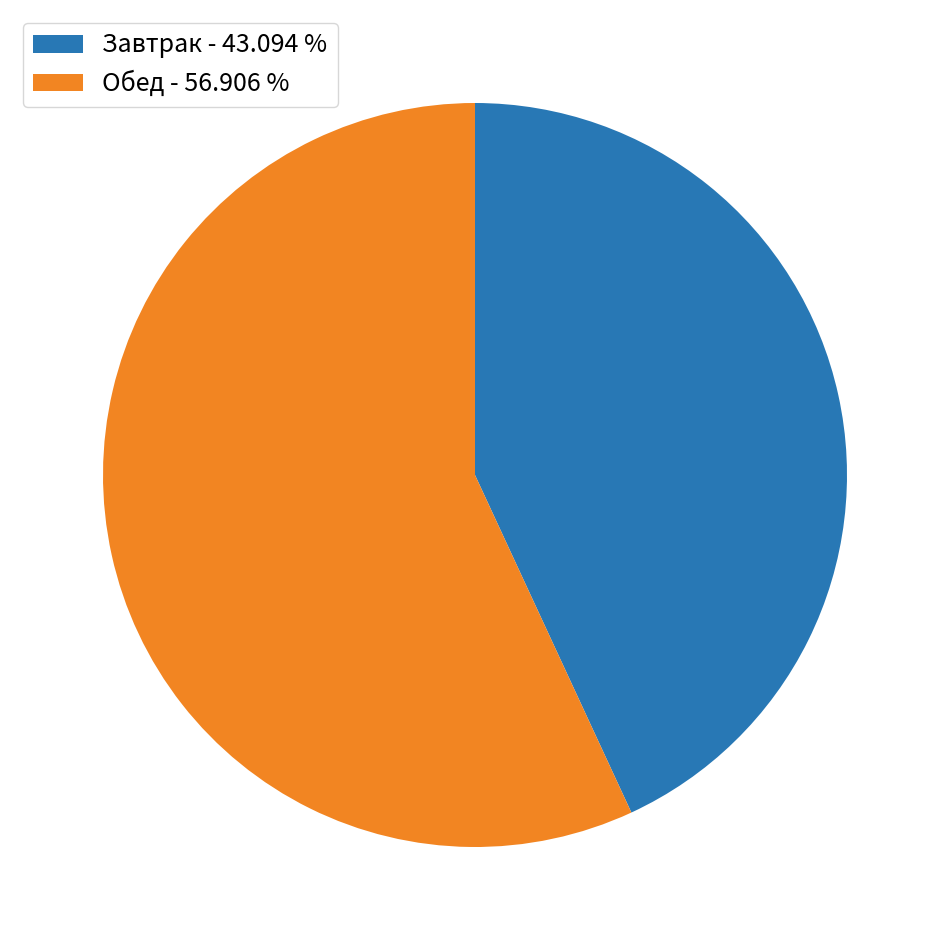

Is the sum of Завтрак - 43.094 % and Обед - 56.906 % greater than half?

Yes